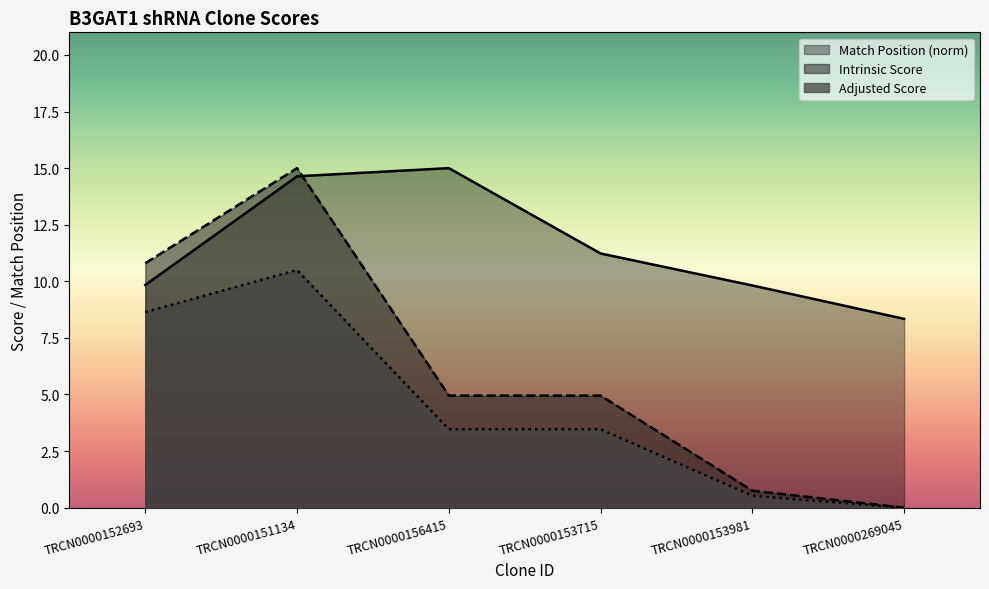

What is the approximate value of Intrinsic Score at TRCN0000156415?

5.0